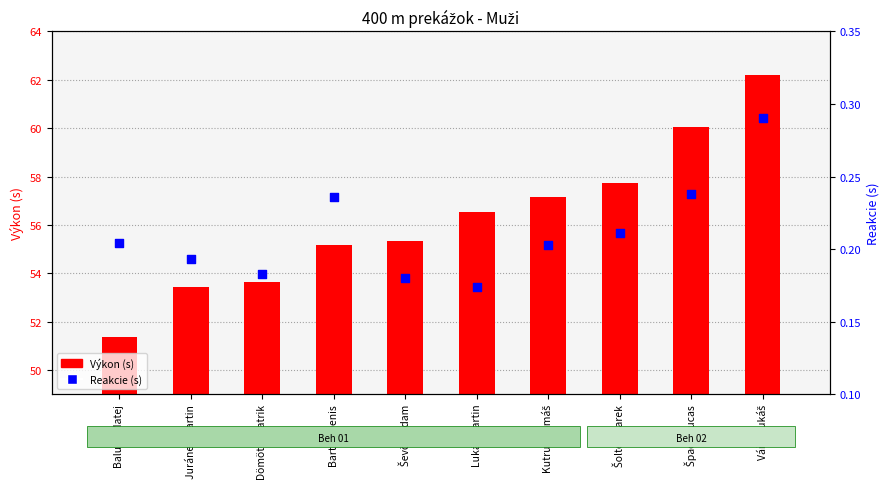

Which series has the widest spread of Y values?

Výkon (s)